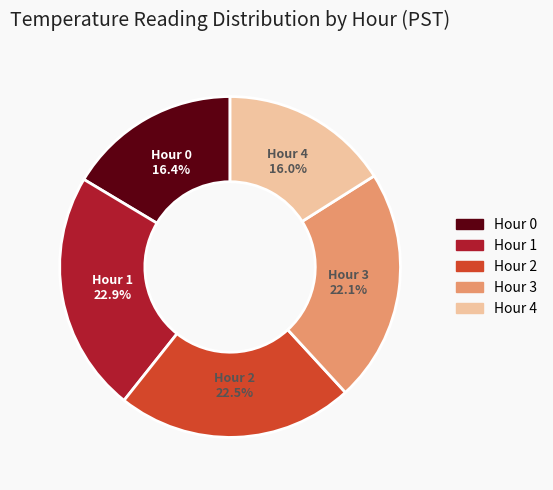

What percentage is NOT represented by Hour 3?

77.9%